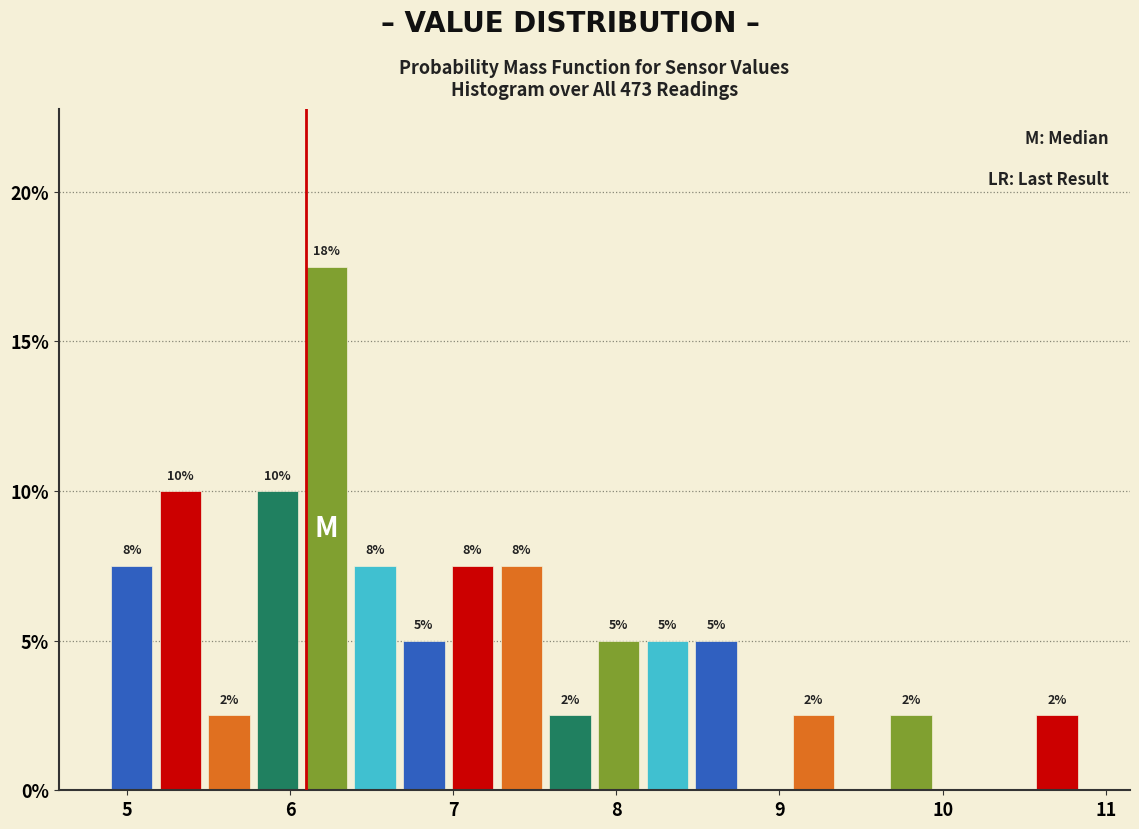

Around what value on the x-axis is the tallest bar? Give the approximate position of its centre, as read against the axis.

6.2